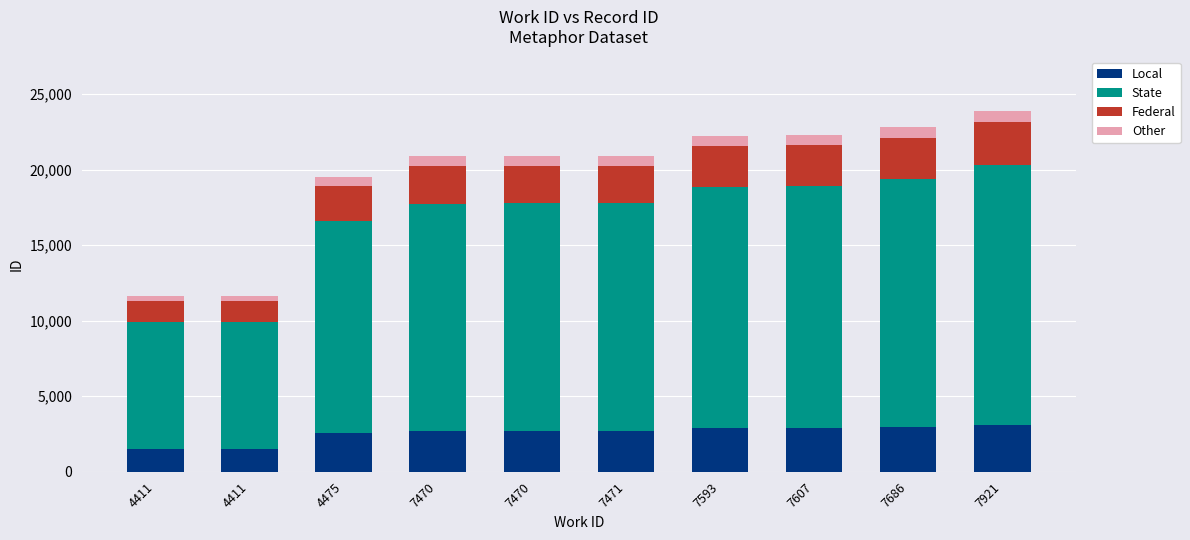

Read the Federal value at 7470, to the nearest 10.

2510